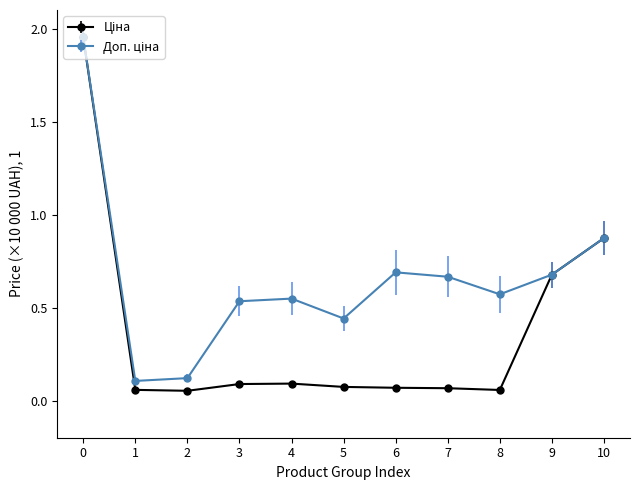

How many data points does each series have?

11